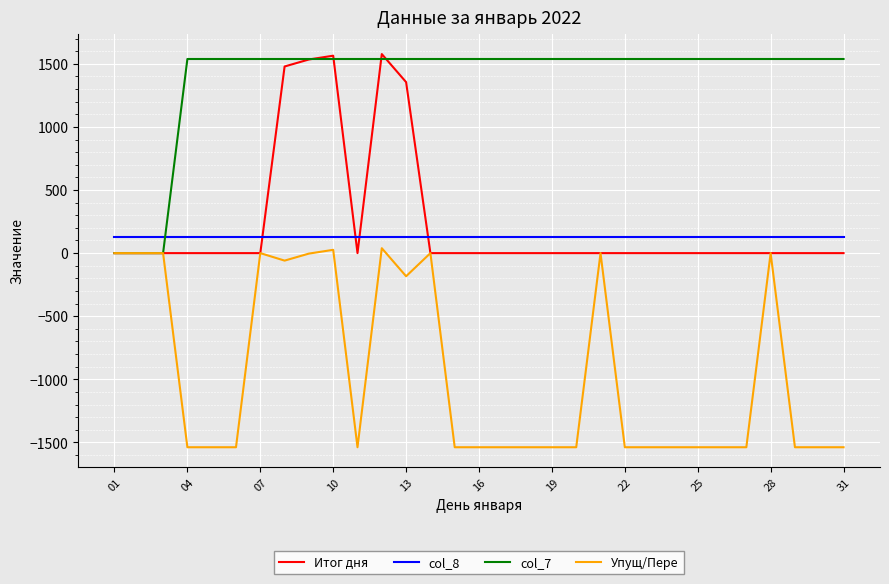

True or false: Упущ/Пере and col_8 cross at least once.

False